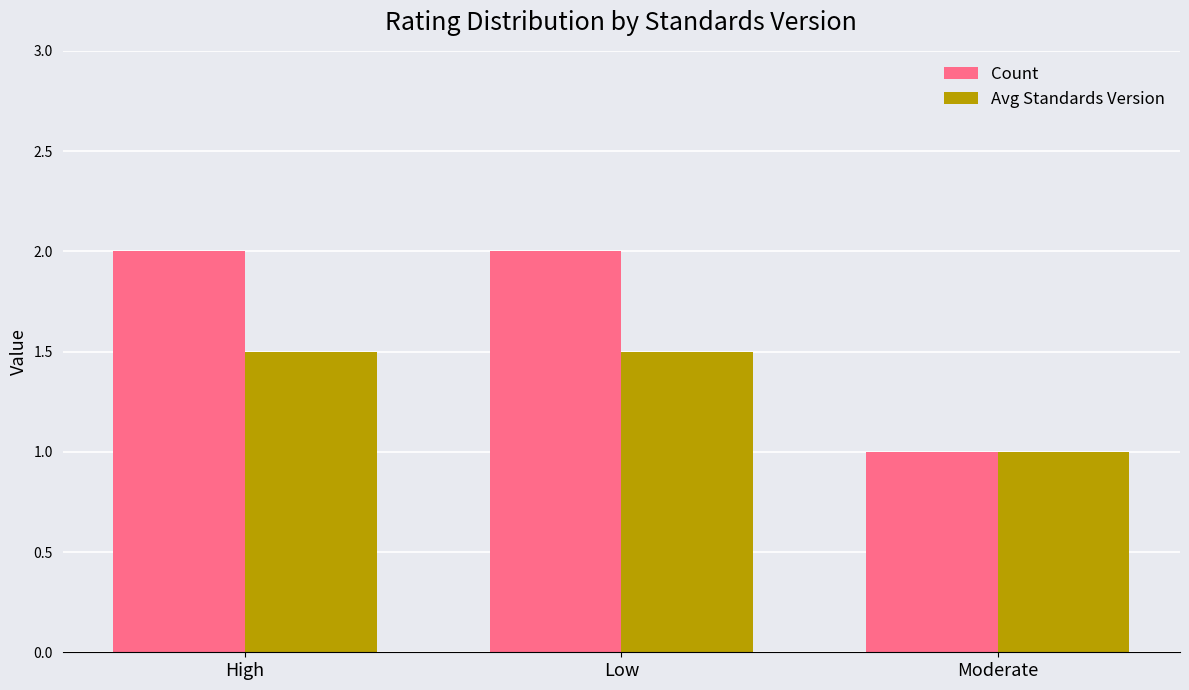

Which series has the widest spread of values?

Count